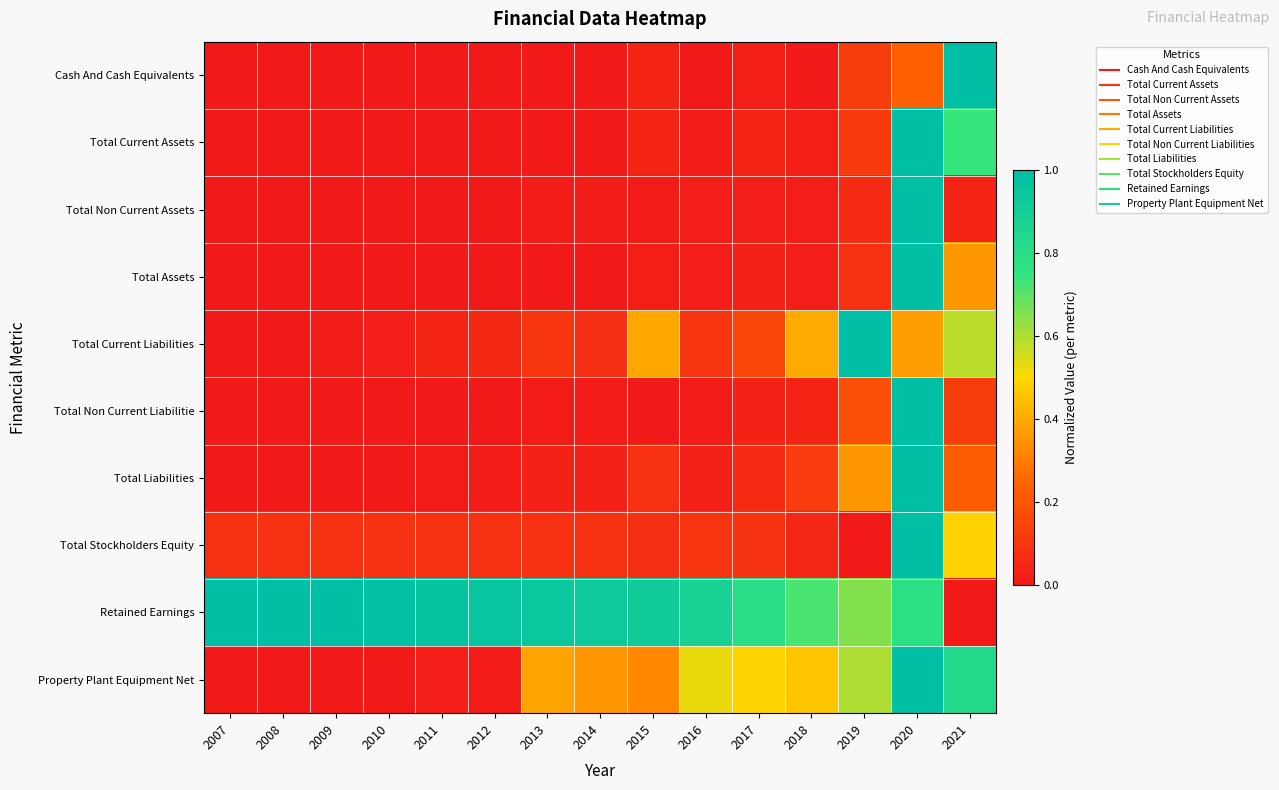

At which category is the sum across all series the highest?

2020